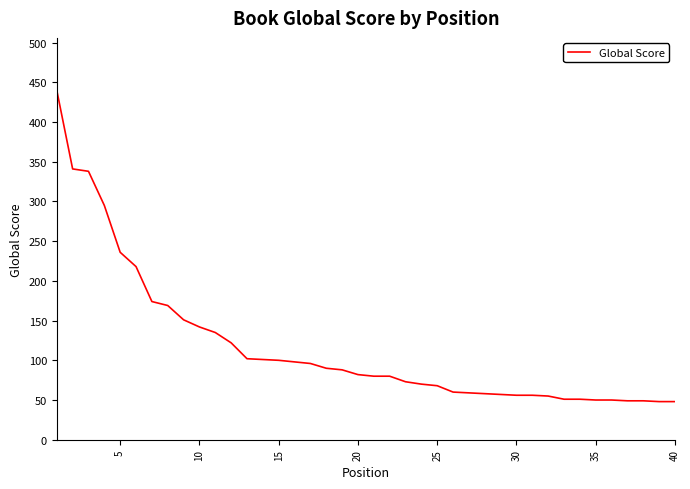

What is the difference between the maximum and minimum values?

392